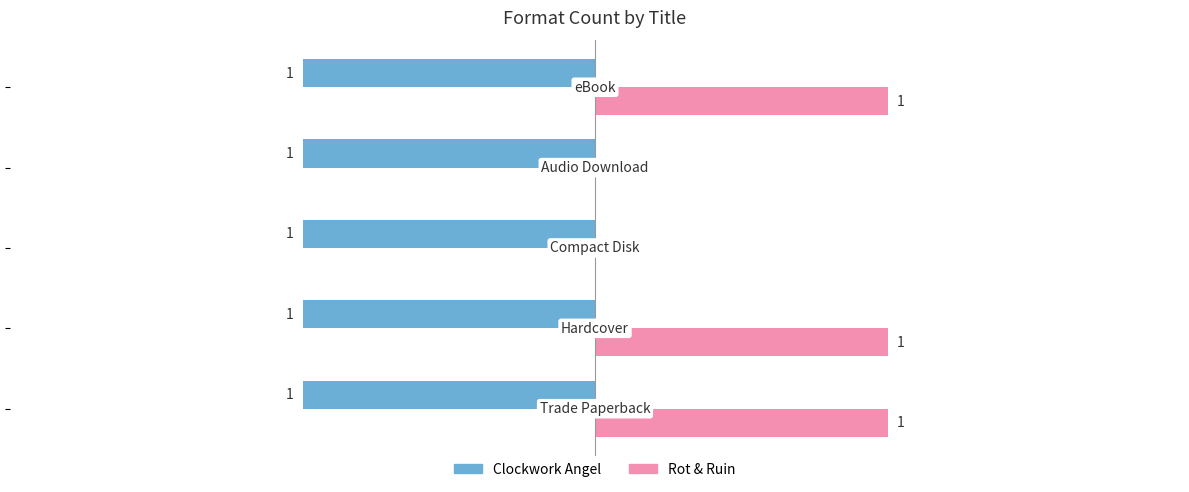

Which series has the largest total across all categories?

Rot & Ruin